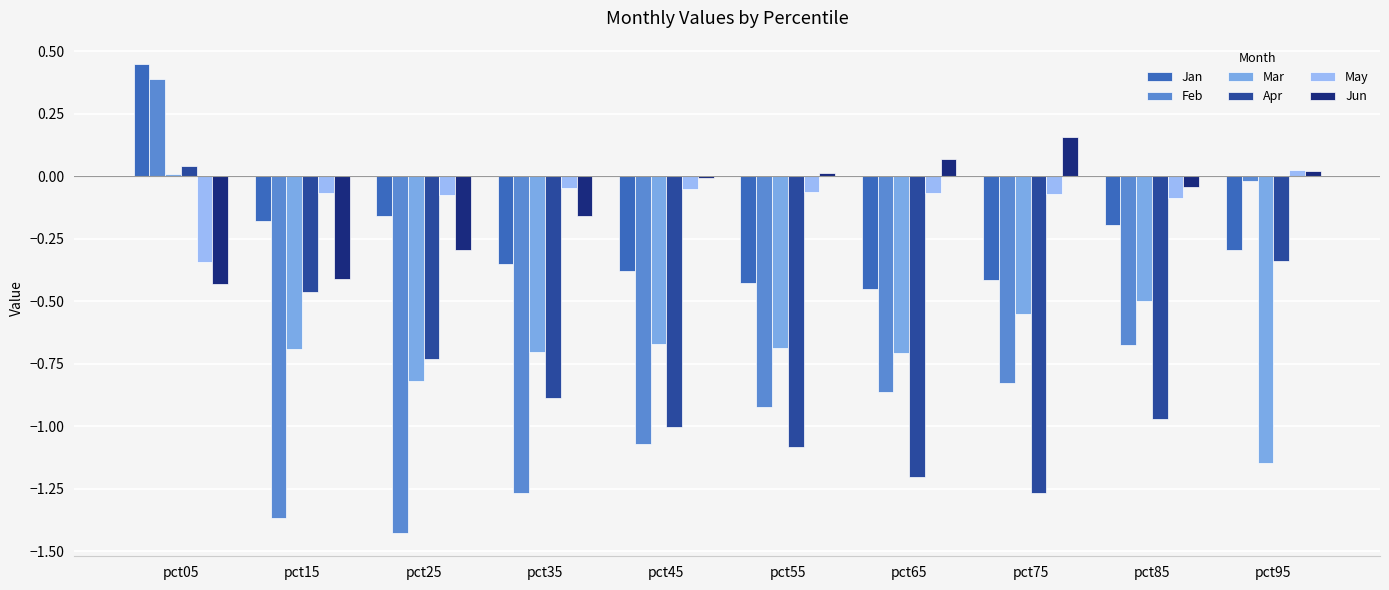

How many data points in Mar are above 0?

1